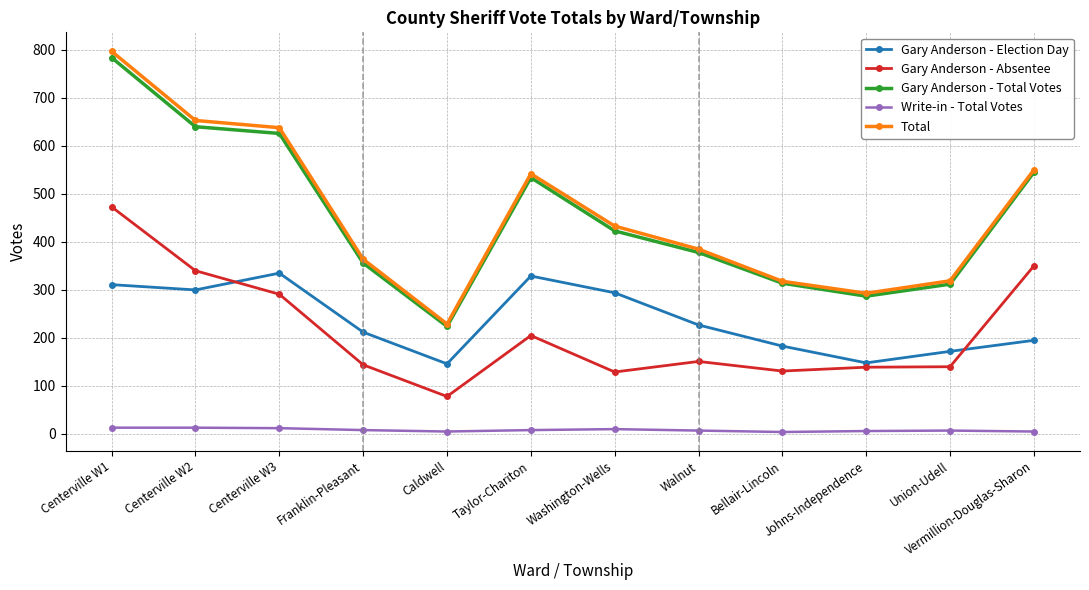

How many interior local peaks does the Gary Anderson - Election Day series have?

2